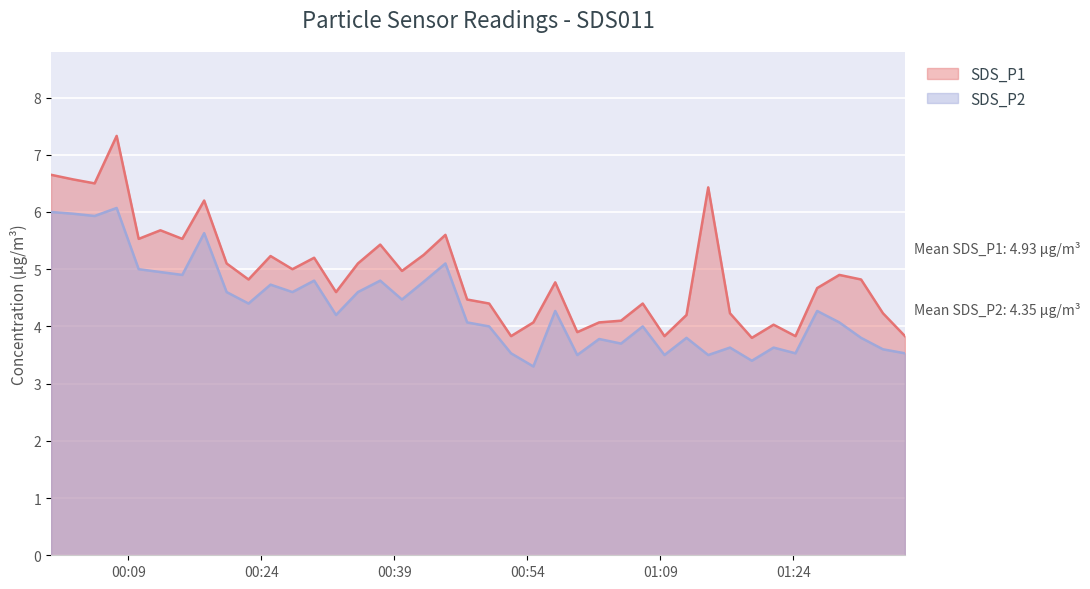

True or false: SDS_P1 and SDS_P2 cross at least once.

False